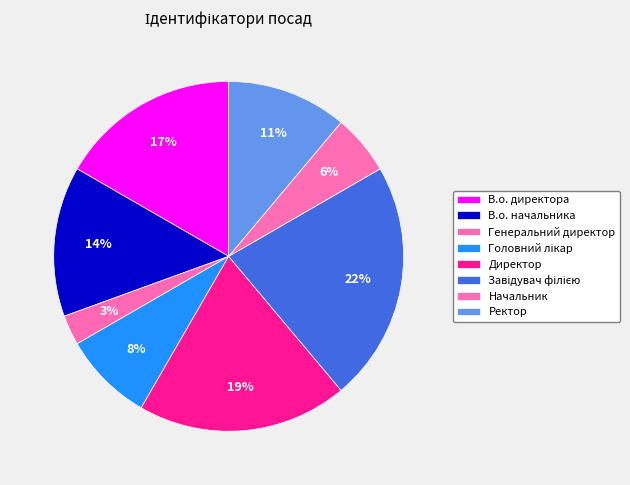

True or false: Ректор accounts for 11% of the total.

True